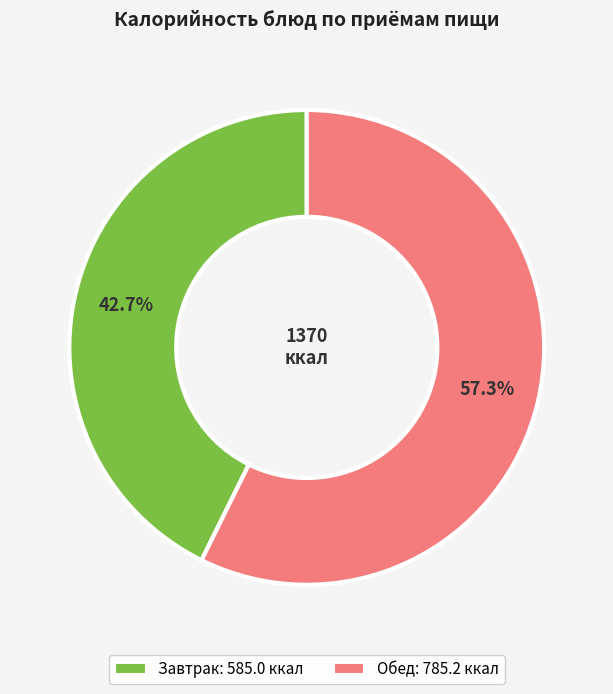

Does any single category account for the majority?

Yes